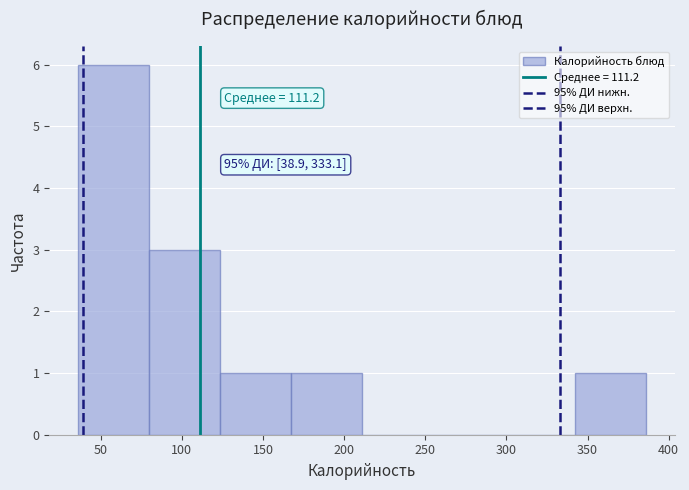

Which range on the x-axis has the tallest bar?

35 to 80